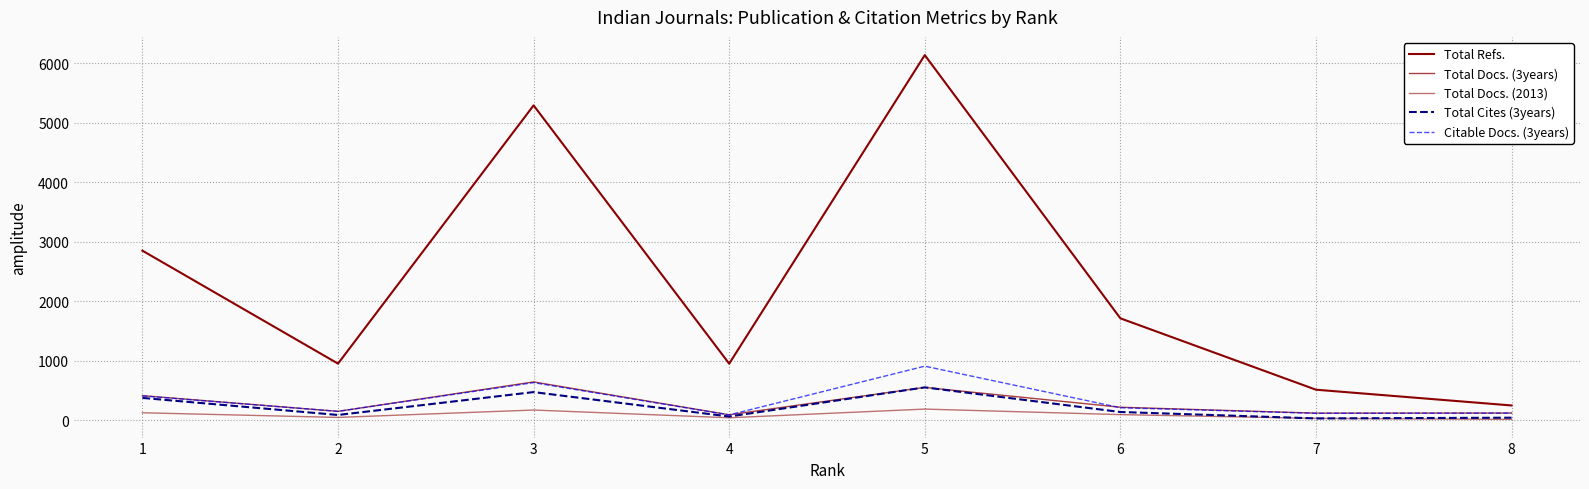

What is the maximum value shown in the chart?

6141